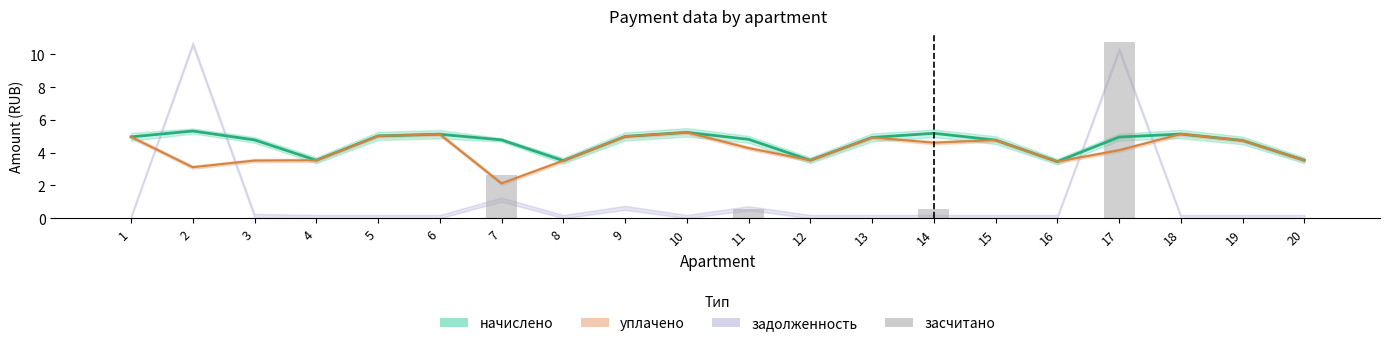

How many data points does each series have?

20